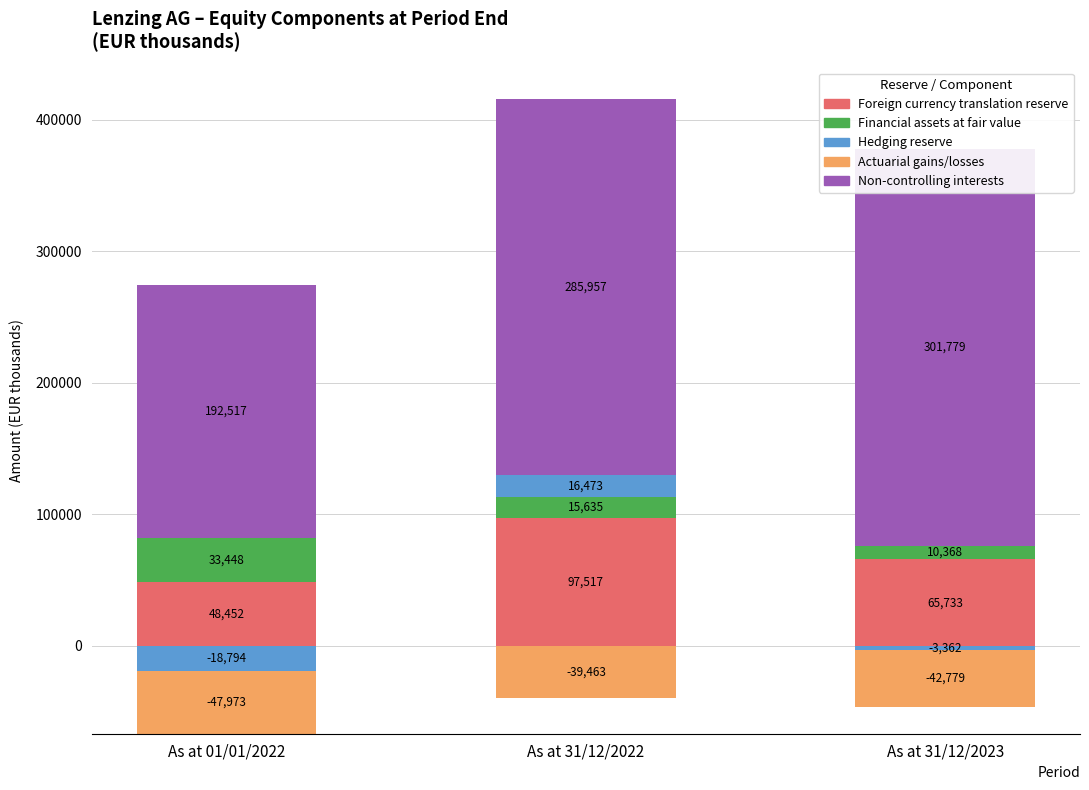

Which series has the largest range (max minus min)?

Non-controlling interests